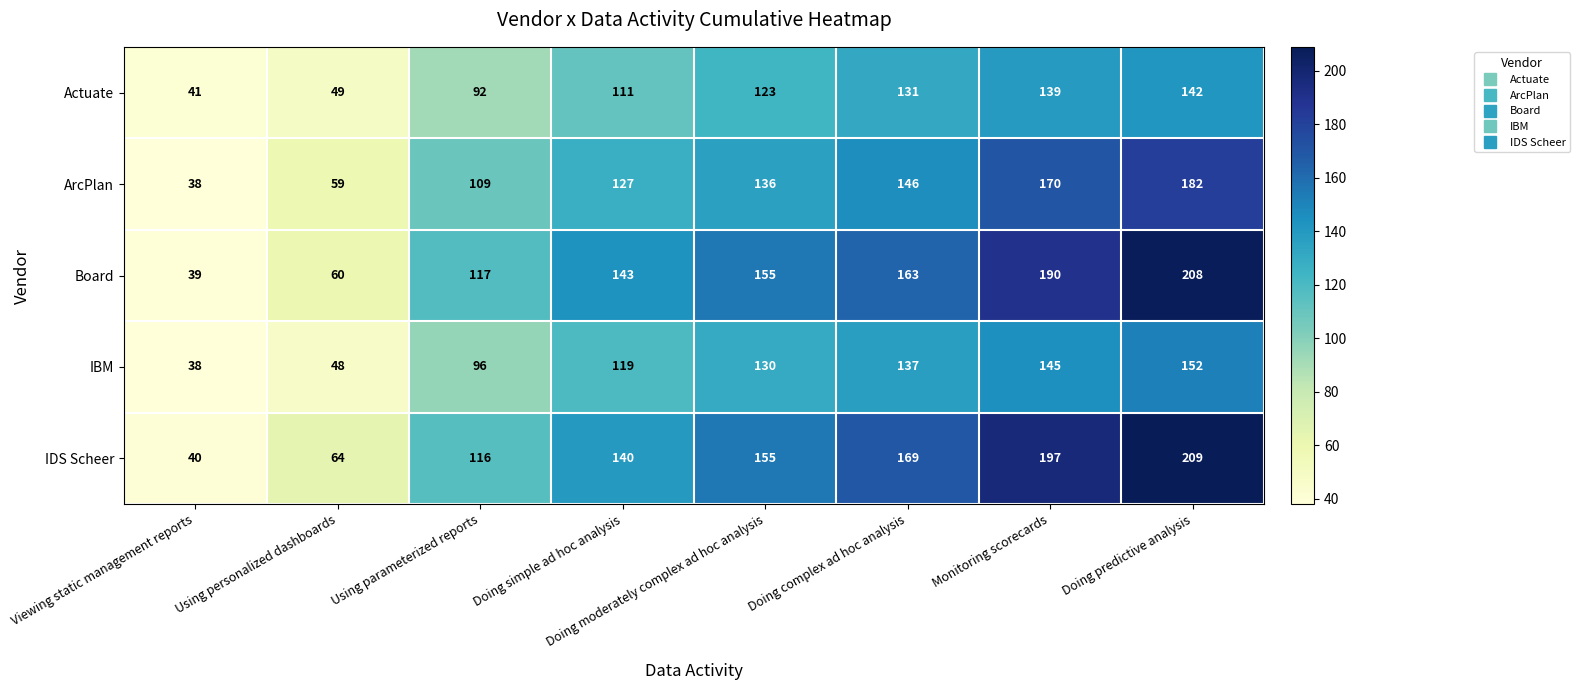

Is it true that Board equals 28 at Using personalized dashboards?

False